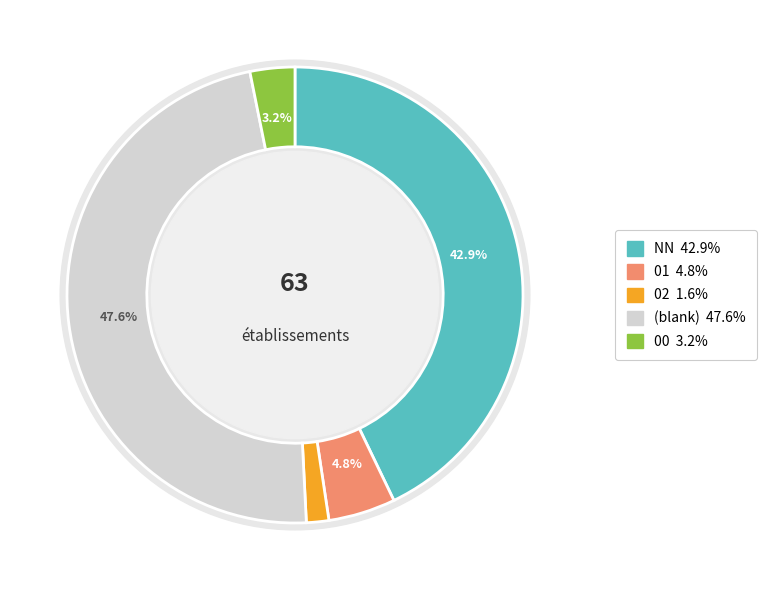

What is the smallest slice in the pie chart?

02